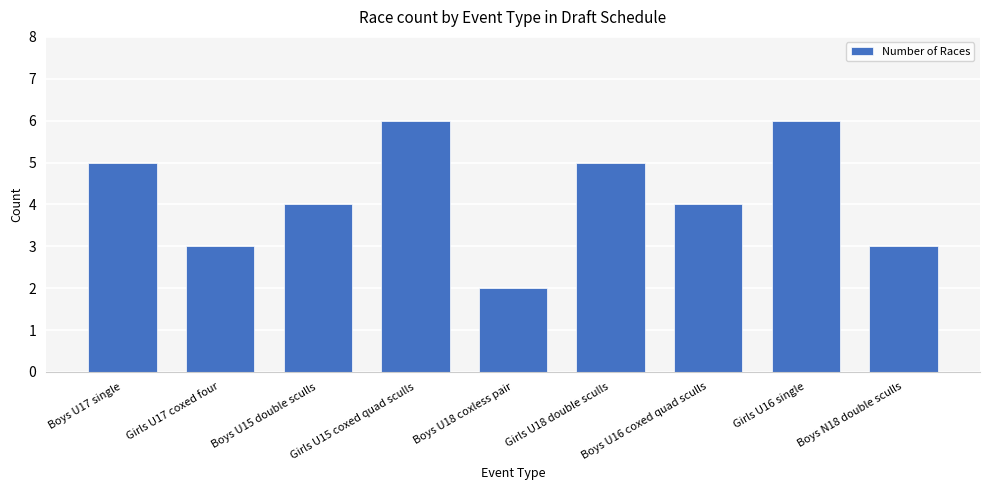

Reading right to left, transcribe all the data shown in this chart.

3	6	4	5	2	6	4	3	5